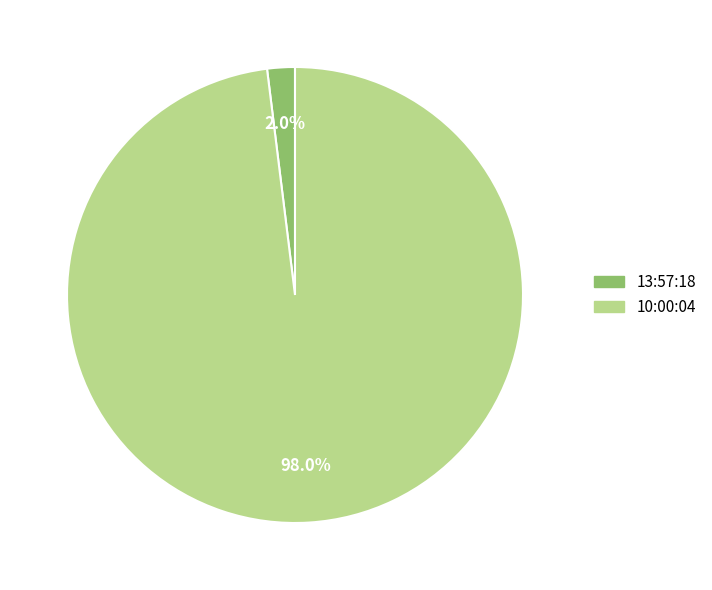

To the nearest percent, what is the combined percentage of 13:57:18 and 10:00:04?

100%